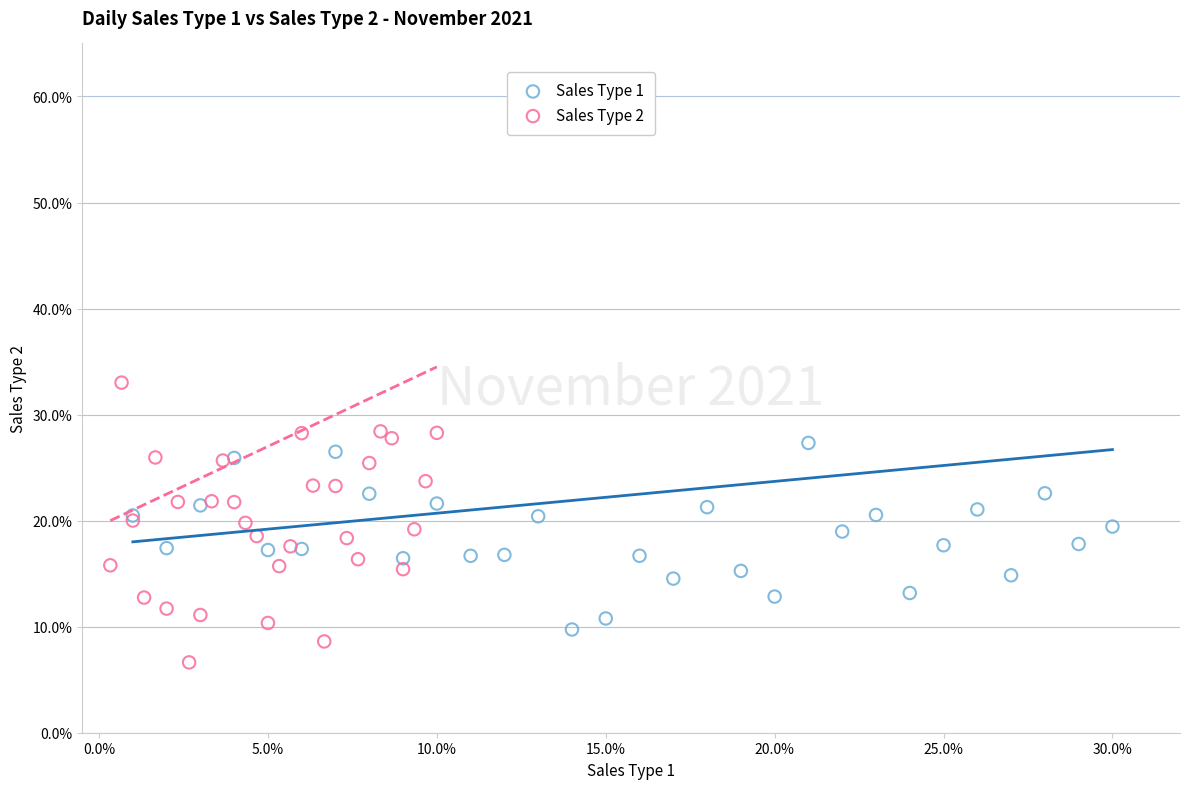

Which series has the largest Y range (max minus min)?

Sales Type 2